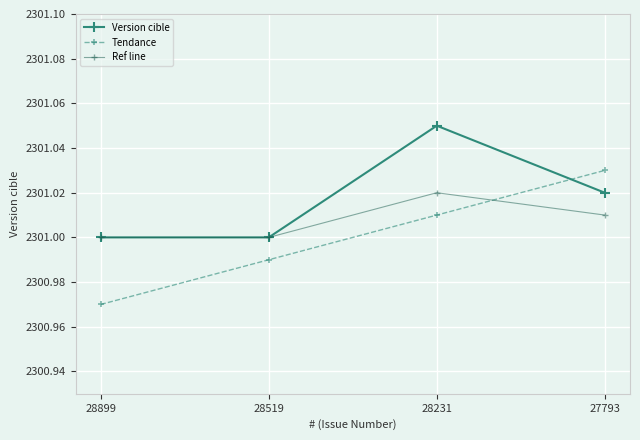

True or false: Version cible has more than 1 interior local peaks.

False